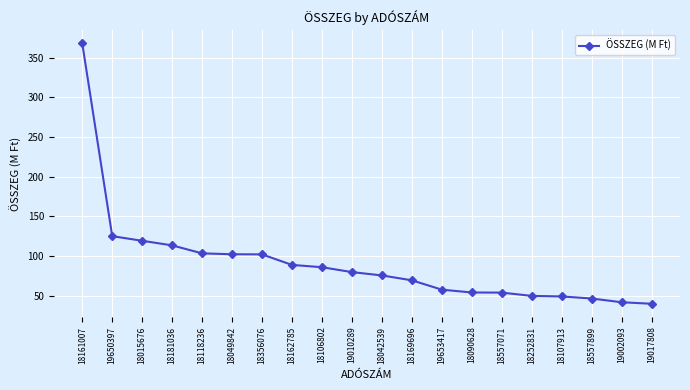

How many lines are shown in the chart?

1